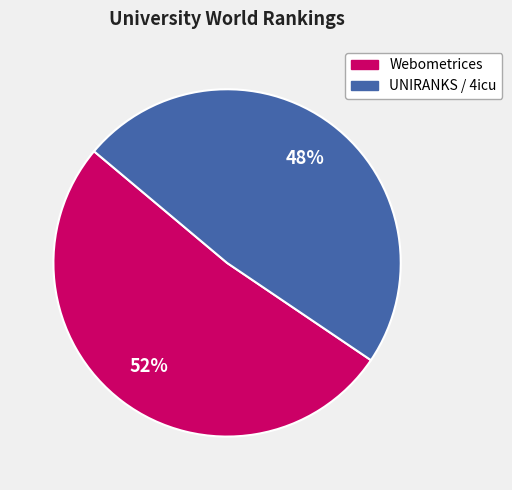

To the nearest percent, what is the average slice percentage?

50%